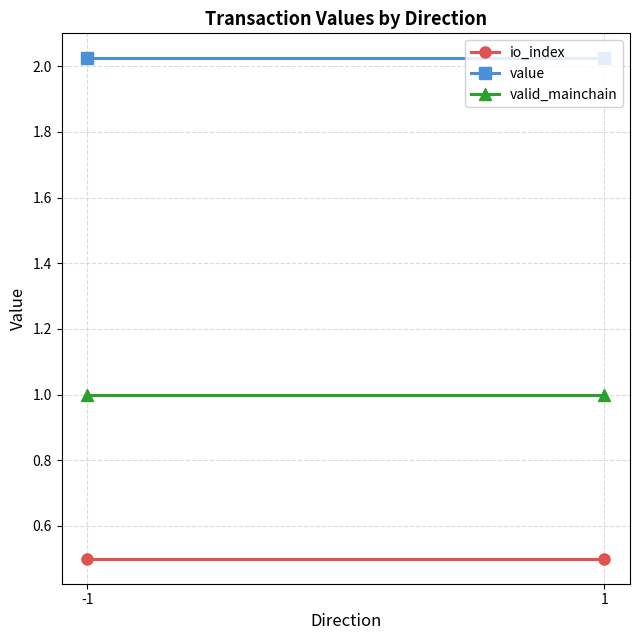

How many data points does each series have?

2